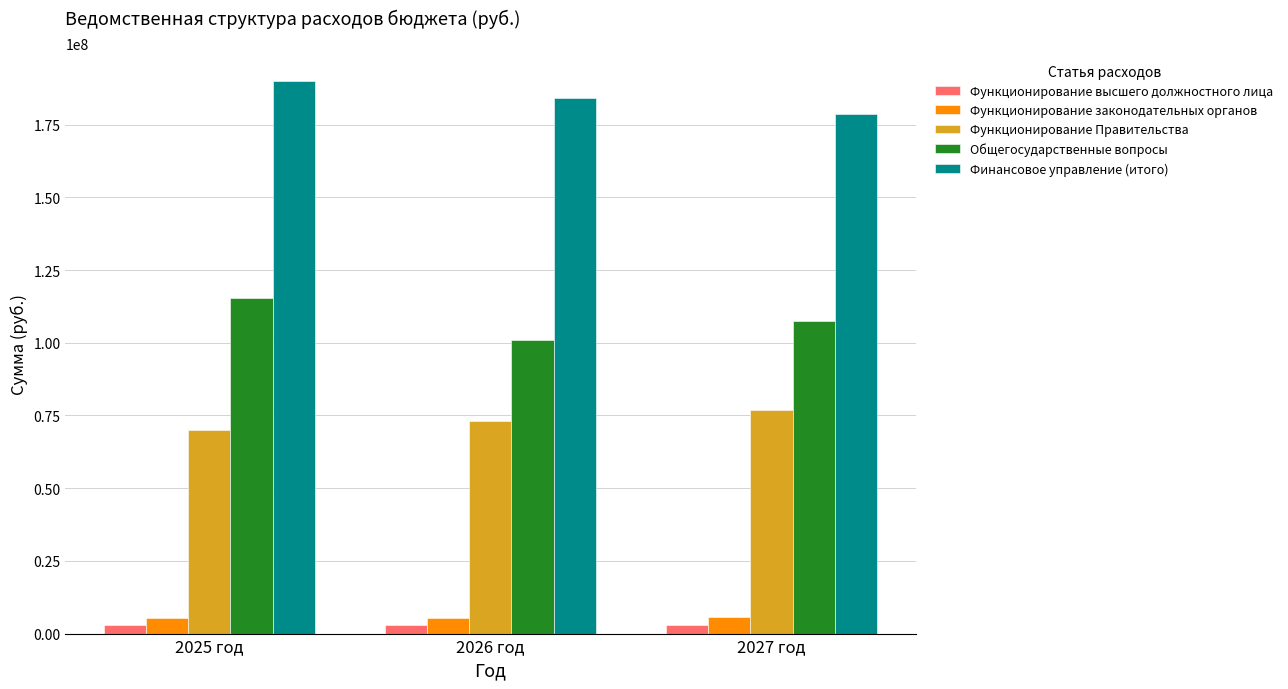

How many series are shown in this chart?

5